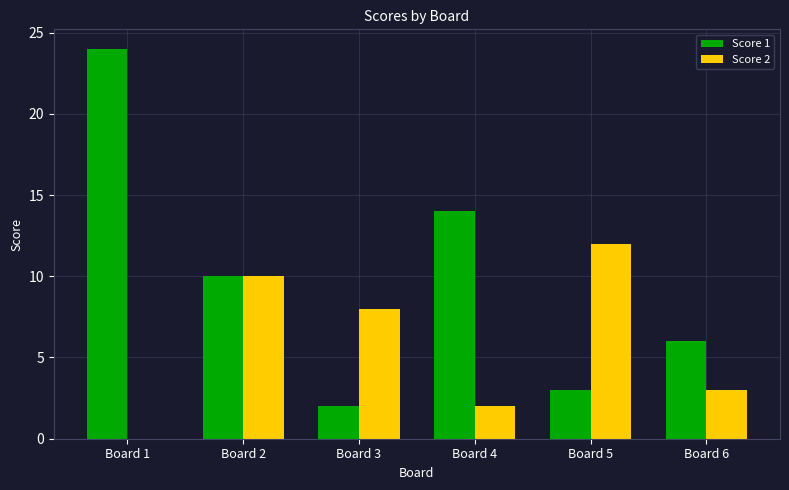

What is the maximum value for Score 1?

24